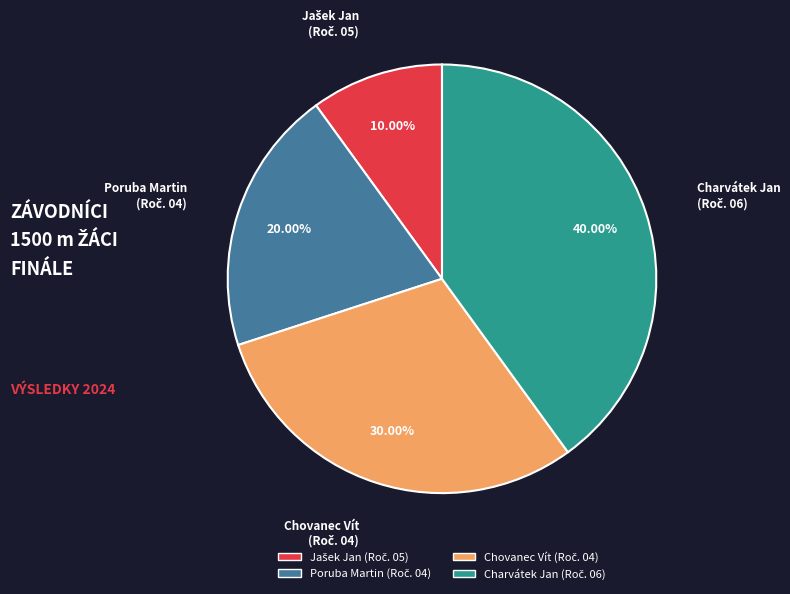

What percentage do Charvátek Jan and Poruba Martin together represent?

60.0%